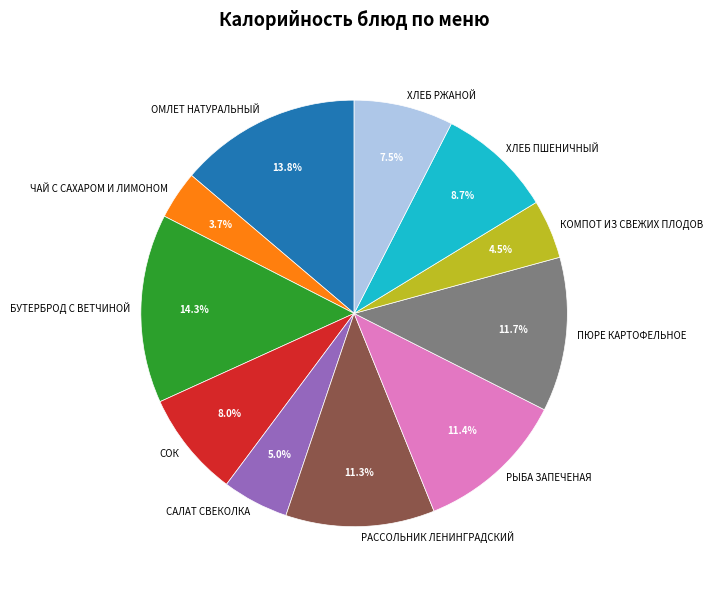

Which category has the smallest portion of the pie?

ЧАЙ С САХАРОМ И ЛИМОНОМ